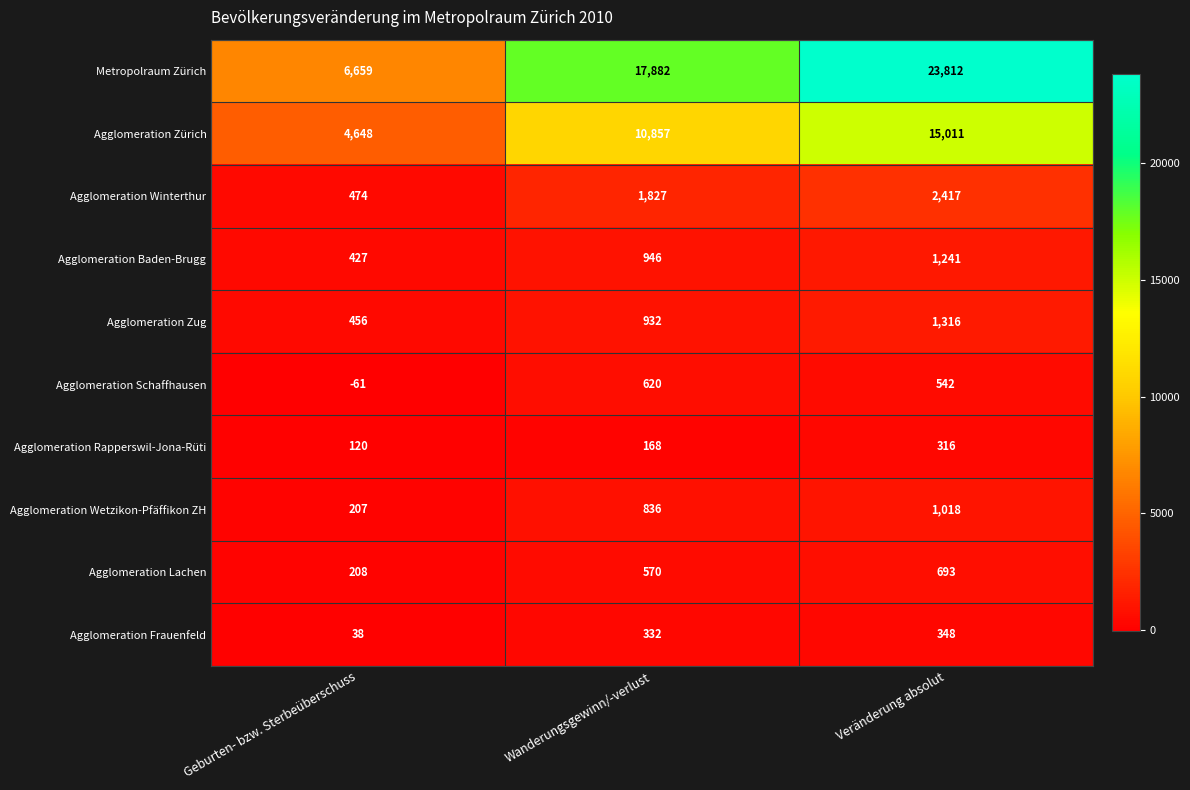

Rank the series by their maximum value, from lowest to highest.

Agglomeration Rapperswil-Jona-Rüti, Agglomeration Frauenfeld, Agglomeration Schaffhausen, Agglomeration Lachen, Agglomeration Wetzikon-Pfäffikon ZH, Agglomeration Baden-Brugg, Agglomeration Zug, Agglomeration Winterthur, Agglomeration Zürich, Metropolraum Zürich